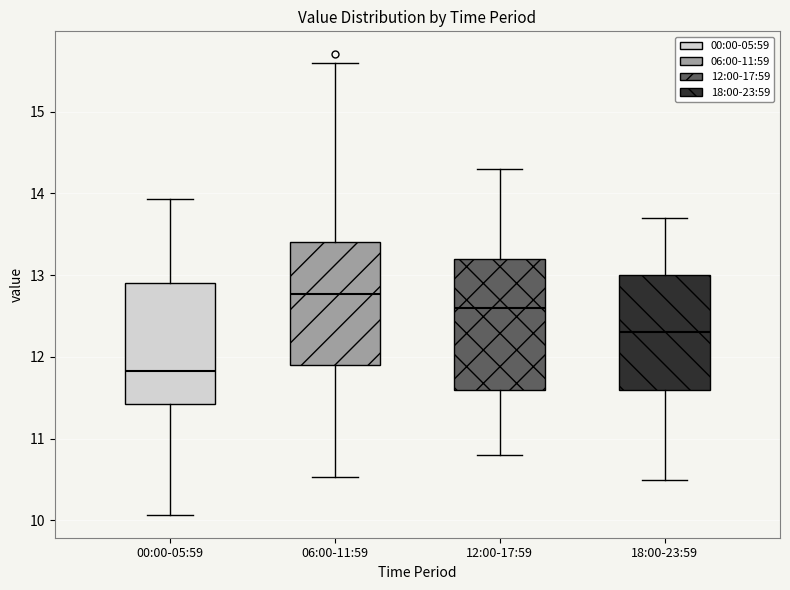

Reading left to right, transcribe this box plot: for each box, give where its median line is, the range the box spans, and where its two whiskers end, as read against the y-axis. The values are not printed on the chart, so give them approximately, as read against the axis.

00:00-05:59: median 11.8, box 11.4 to 12.9, whiskers 10.1 to 13.9
06:00-11:59: median 12.8, box 11.9 to 13.4, whiskers 10.5 to 15.6
12:00-17:59: median 12.6, box 11.6 to 13.2, whiskers 10.8 to 14.3
18:00-23:59: median 12.3, box 11.6 to 13.0, whiskers 10.5 to 13.7